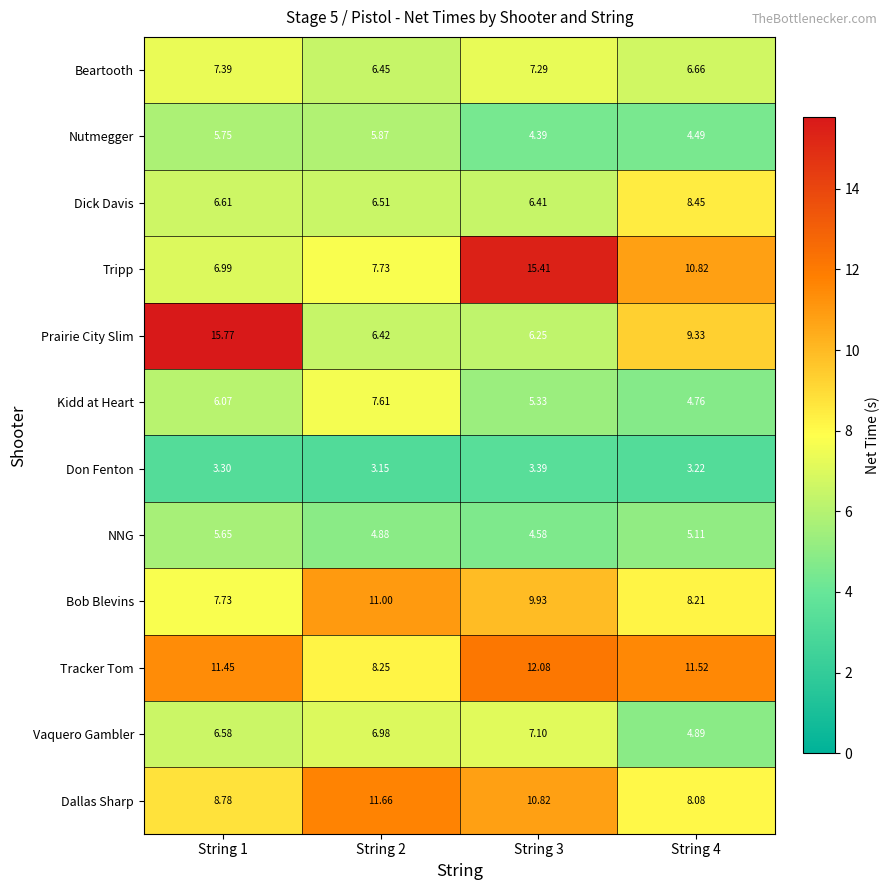

Which series has the largest range (max minus min)?

Prairie City Slim